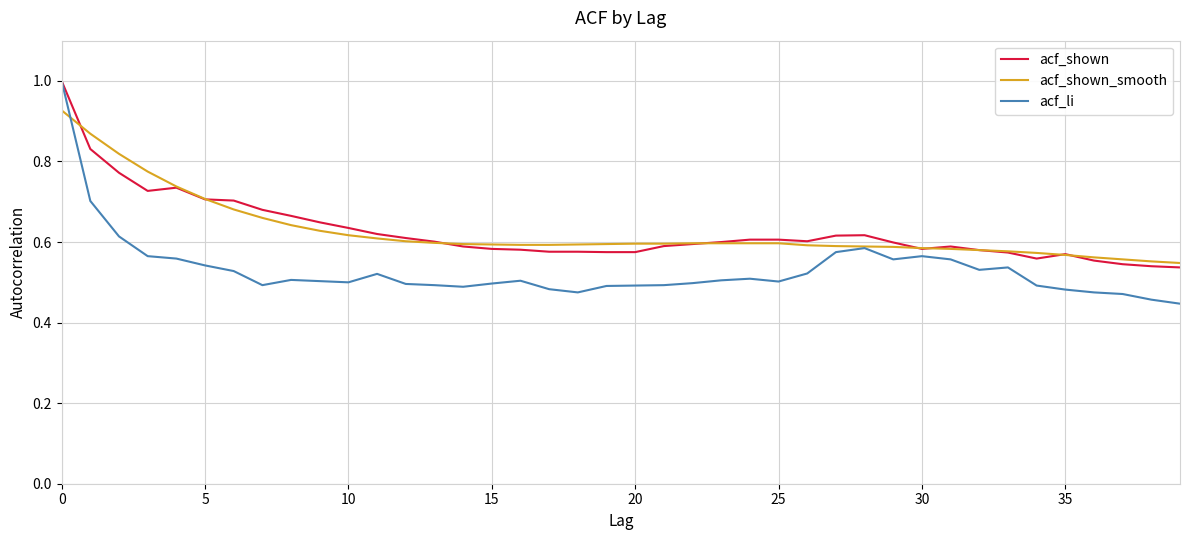

What is the maximum value shown in the chart?

1.0